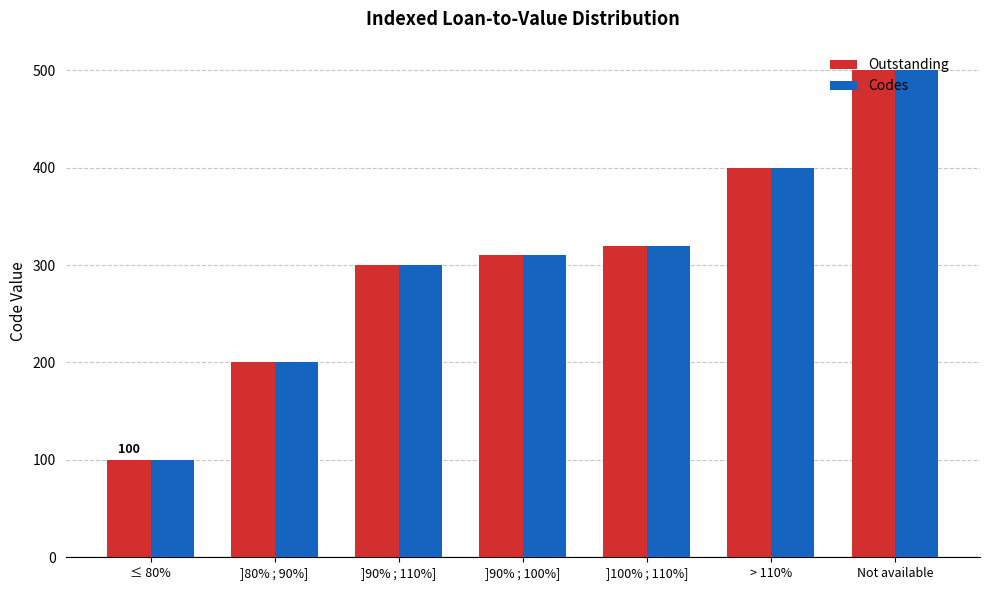

Where is Codes nearest to the value 300?

]90% ; 110%]